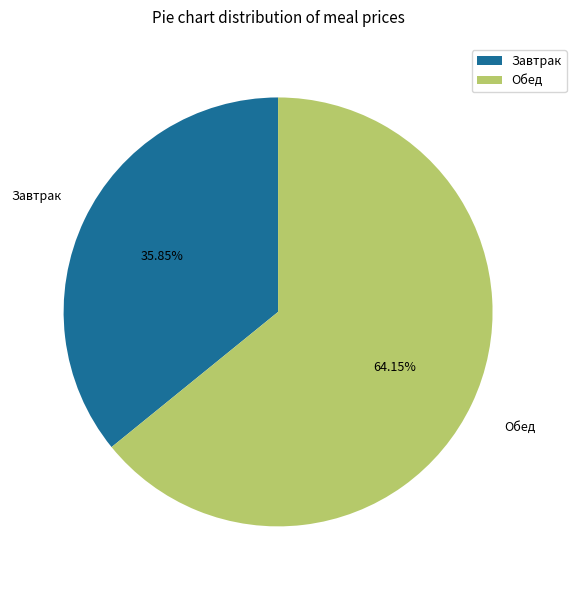

What is the largest slice in the pie chart?

Обед